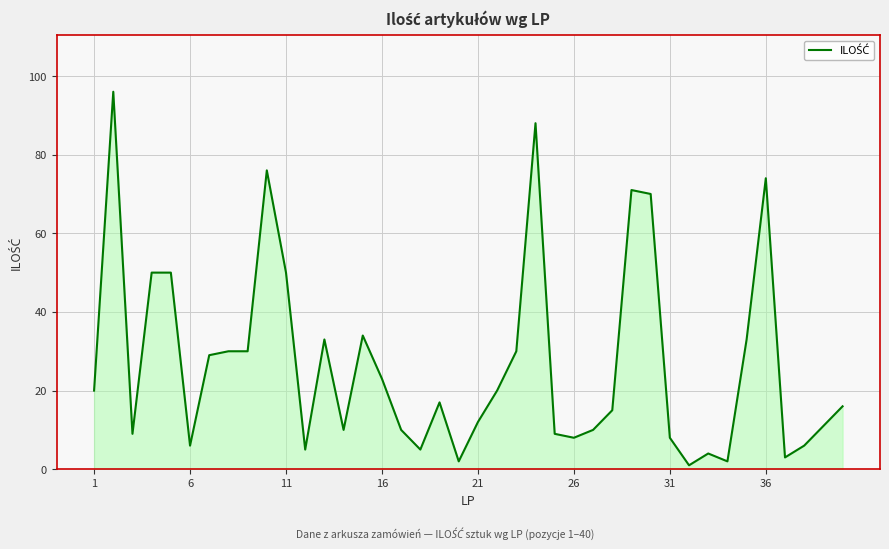

What is the maximum value shown in the chart?

96